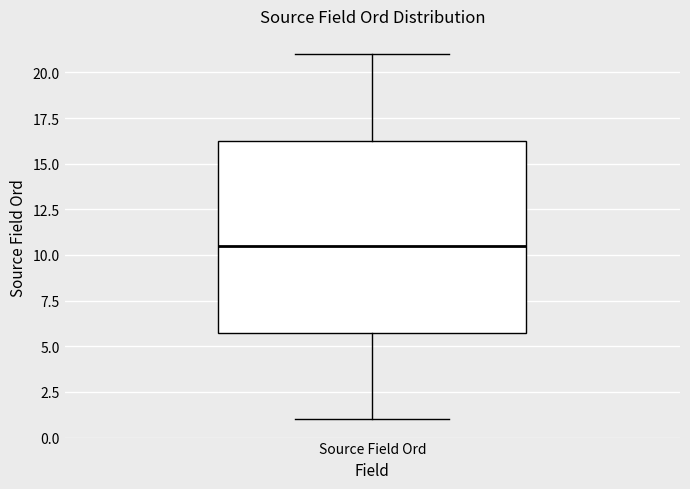

Transcribe this box plot: give where the median line is, the range the box spans, and where the two whiskers end, as read against the y-axis. The values are not printed on the chart, so give them approximately, as read against the axis.

median 10.5, box 6.0 to 16.5, whiskers 1.0 to 21.0